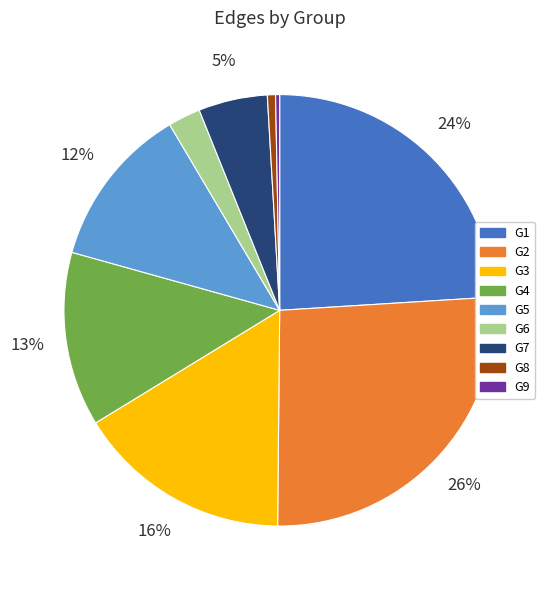

Which has a higher value, G9 or G5?

G5